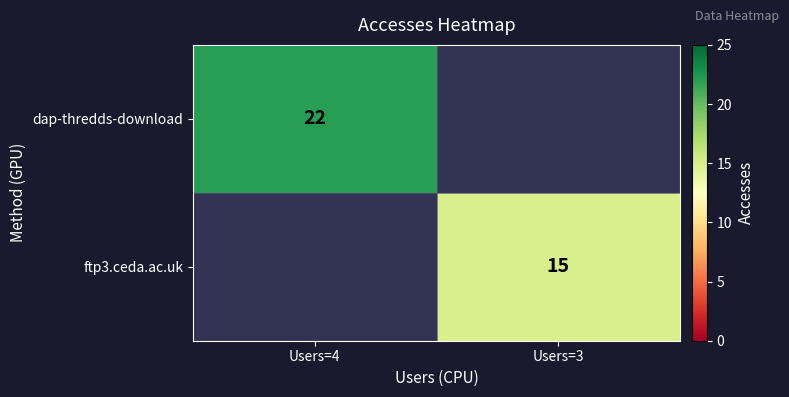

Is it true that ftp3.ceda.ac.uk equals 8 at Users=3?

False